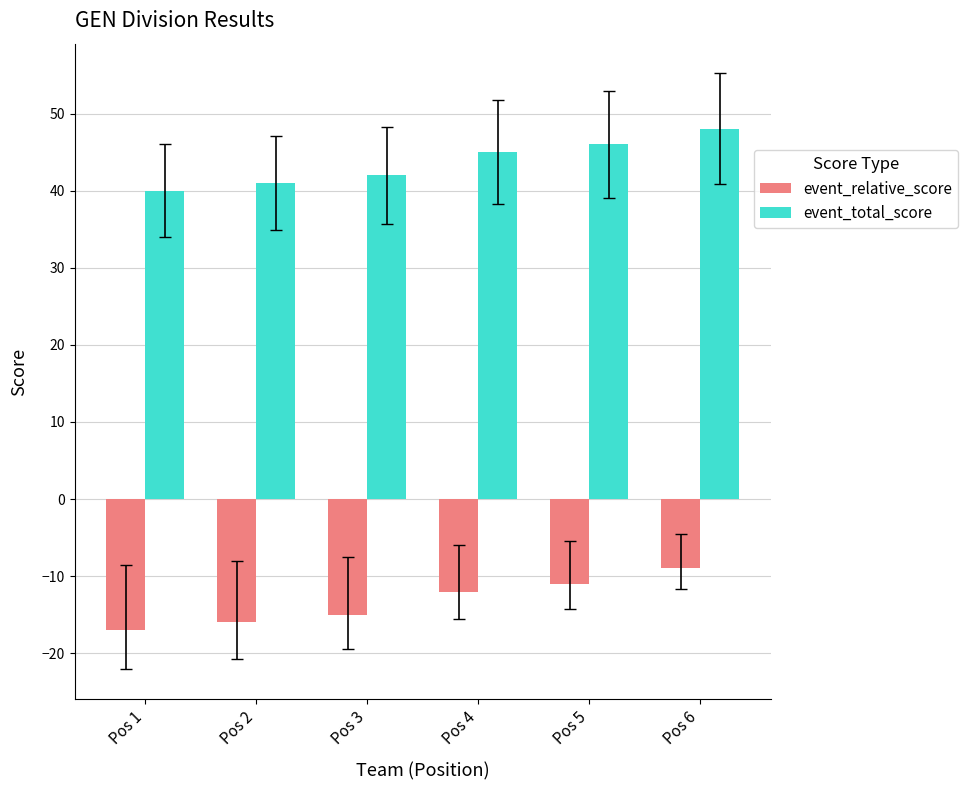

How many bars are there in each group?

2